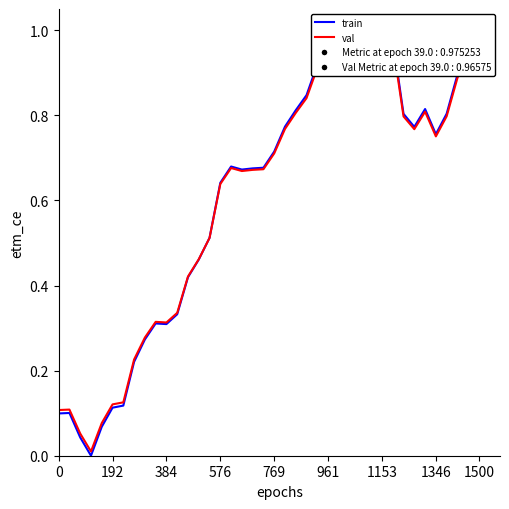

What is the difference between the second highest and second lowest values in the train series?

0.9